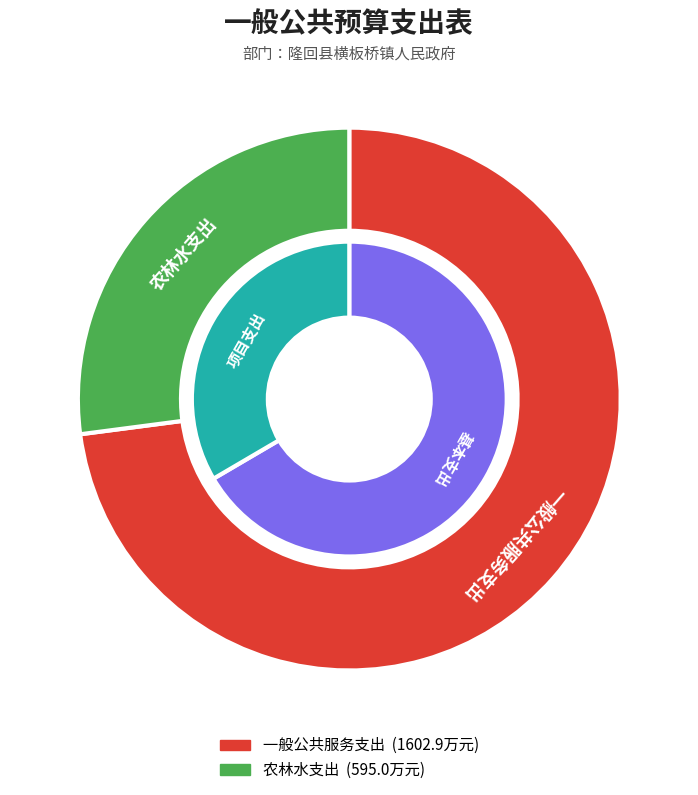

Rank the categories by value from lowest to highest.

农林水支出, 一般公共服务支出